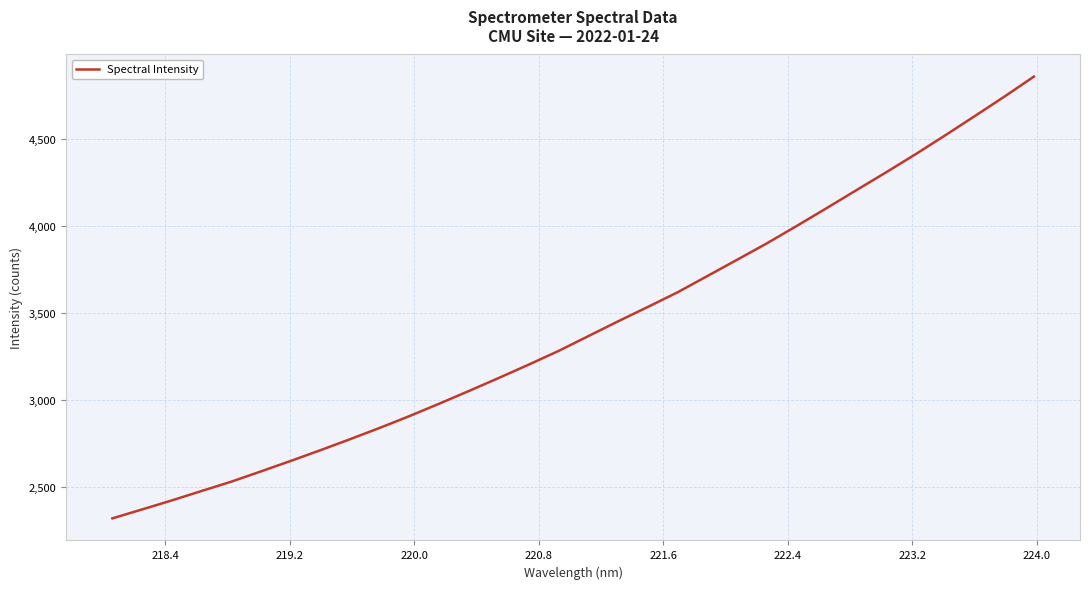

True or false: the data has more than 1 interior local peaks.

False